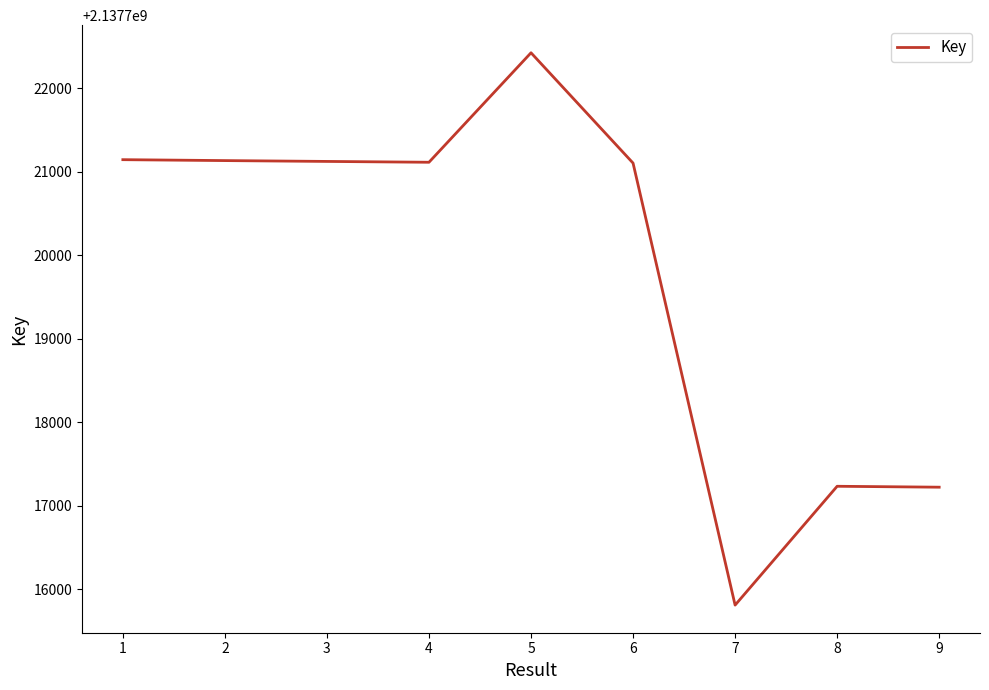

What is the sum of all values?

19239478296